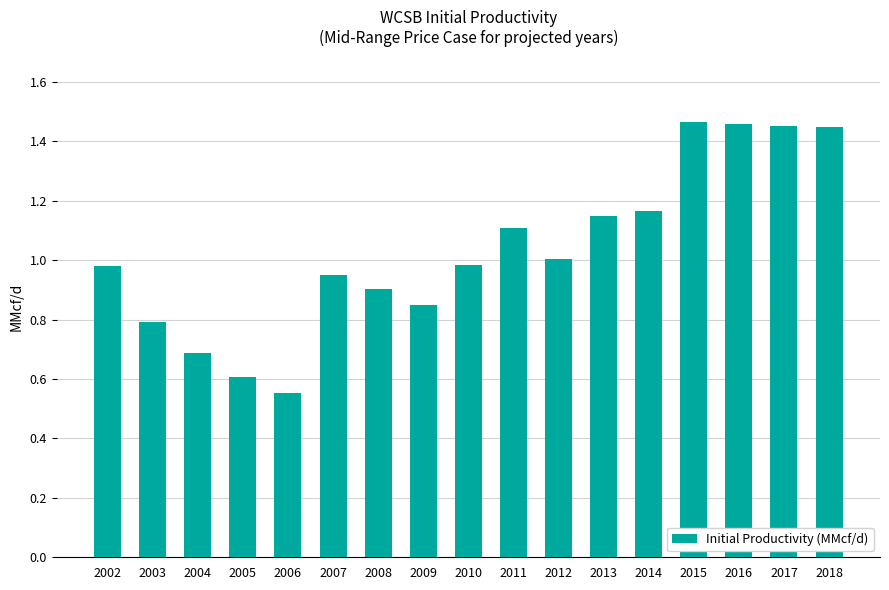

At which category does the chart reach its minimum across all series?

2006